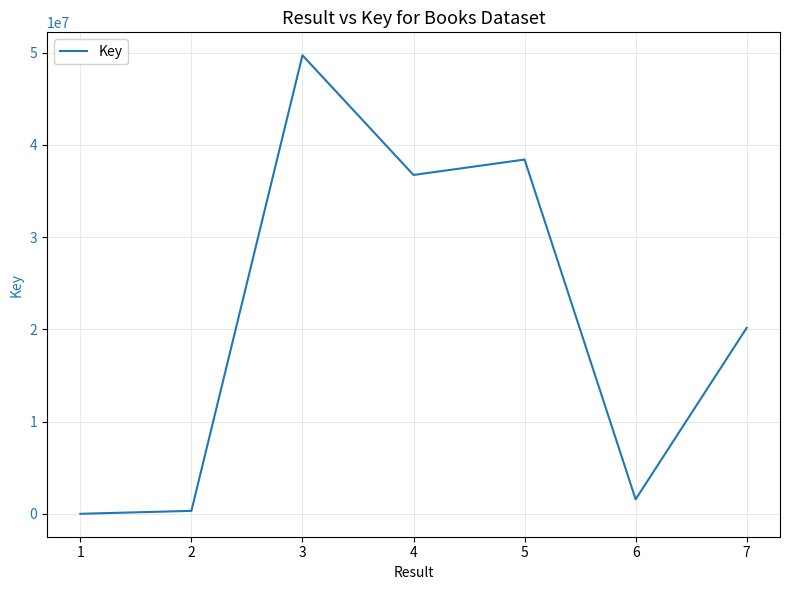

What is the minimum value shown in the chart?

7083